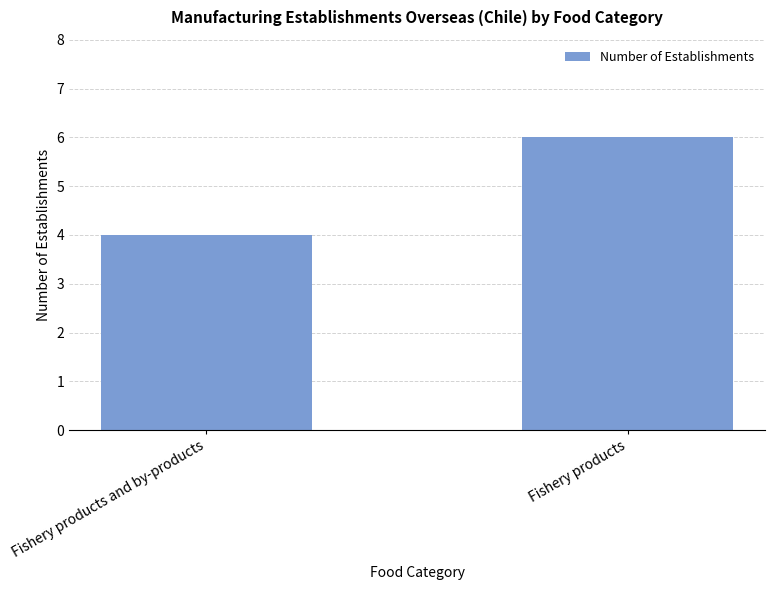

Approximately how many times larger is the value at Fishery products and by-products compared to Fishery products?

0.7